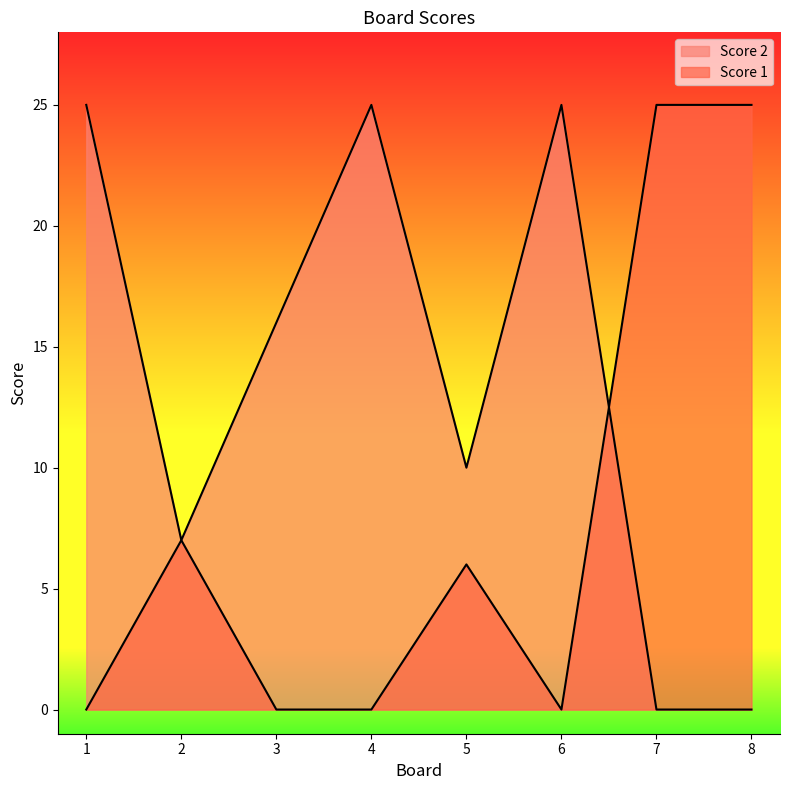

Does the chart have visible grid lines?

No